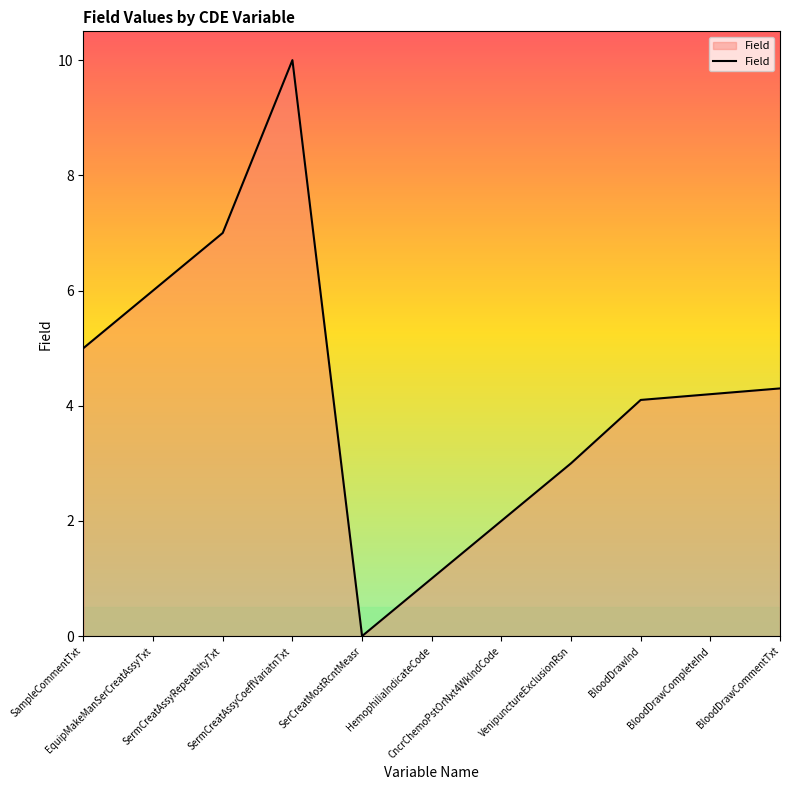

What is the average value?

4.2